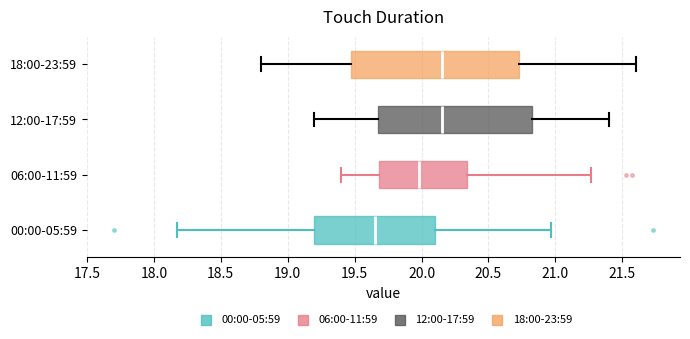

Reading bottom to top, transcribe this box plot: for each box, give where its median line is, the range the box spans, and where its two whiskers end, as read against the x-axis. The values are not printed on the chart, so give them approximately, as read against the axis.

00:00-05:59: median 19.65, box 19.20 to 20.10, whiskers 18.15 to 20.95
06:00-11:59: median 20.00, box 19.70 to 20.35, whiskers 19.40 to 21.25
12:00-17:59: median 20.15, box 19.70 to 20.85, whiskers 19.20 to 21.40
18:00-23:59: median 20.15, box 19.50 to 20.75, whiskers 18.80 to 21.60